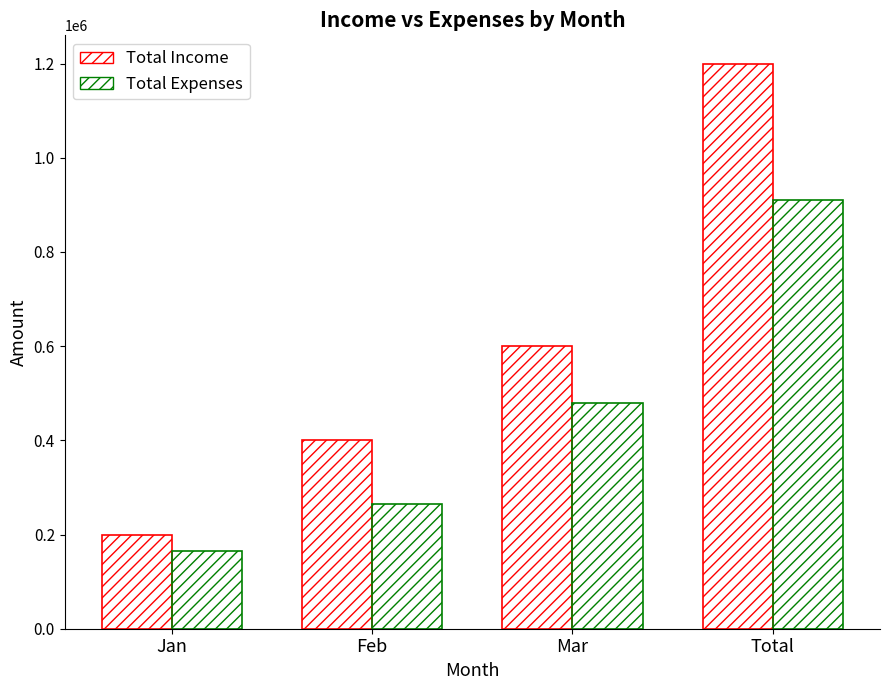

What is the difference between the maximum and minimum values in the Total Expenses series?

745000